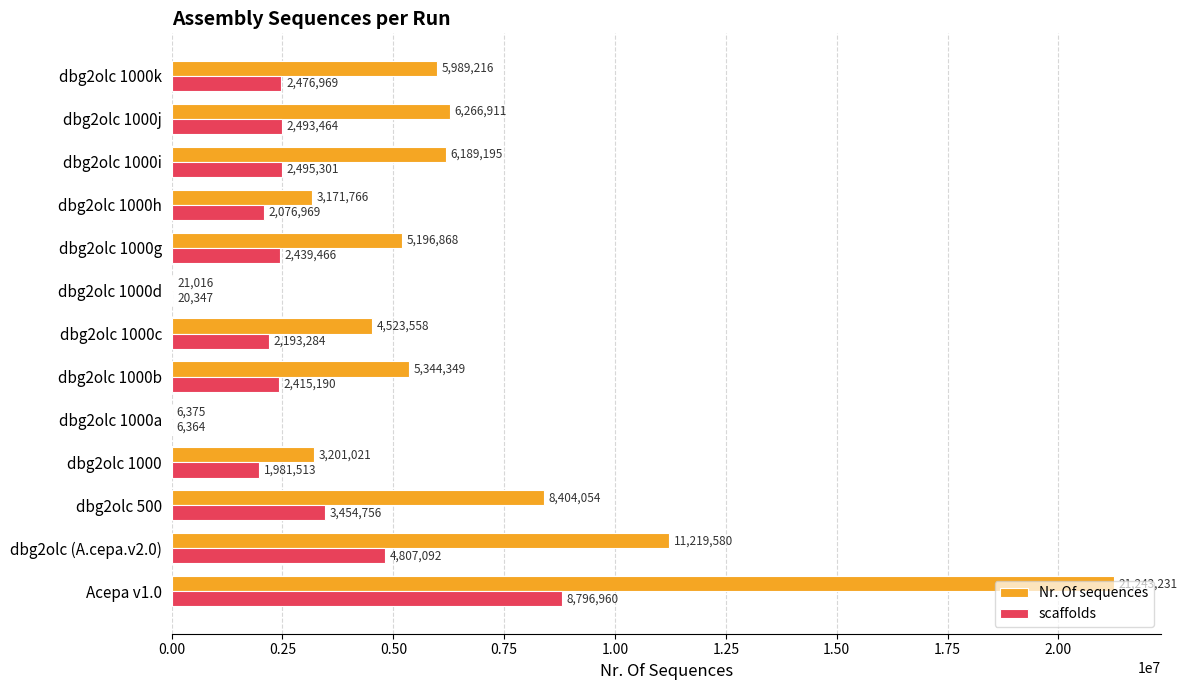

Where is Nr. Of sequences nearest to the value 10624803?

dbg2olc (A.cepa.v2.0)